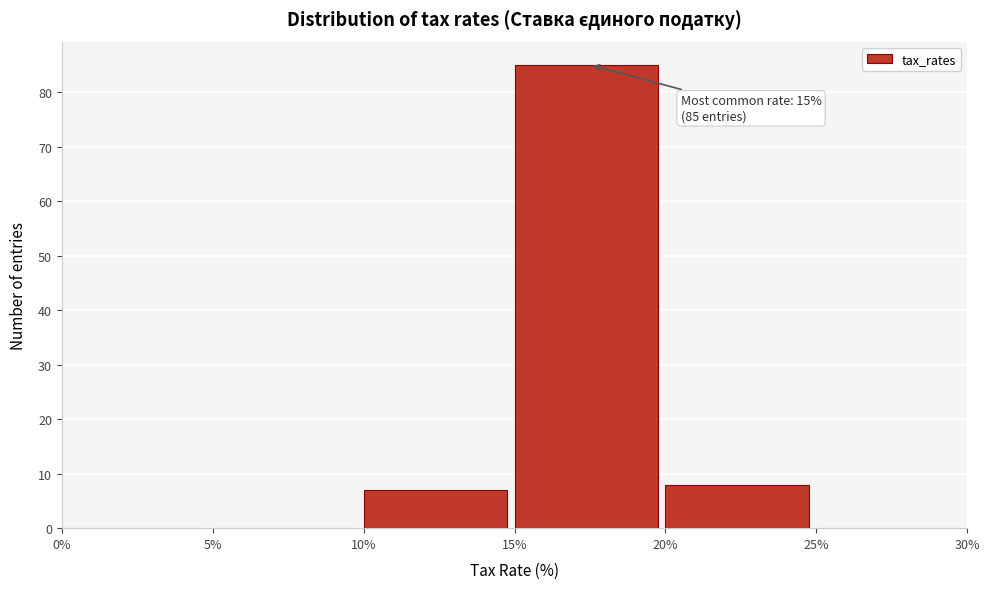

Which range on the x-axis has the tallest bar?

15% to 20%